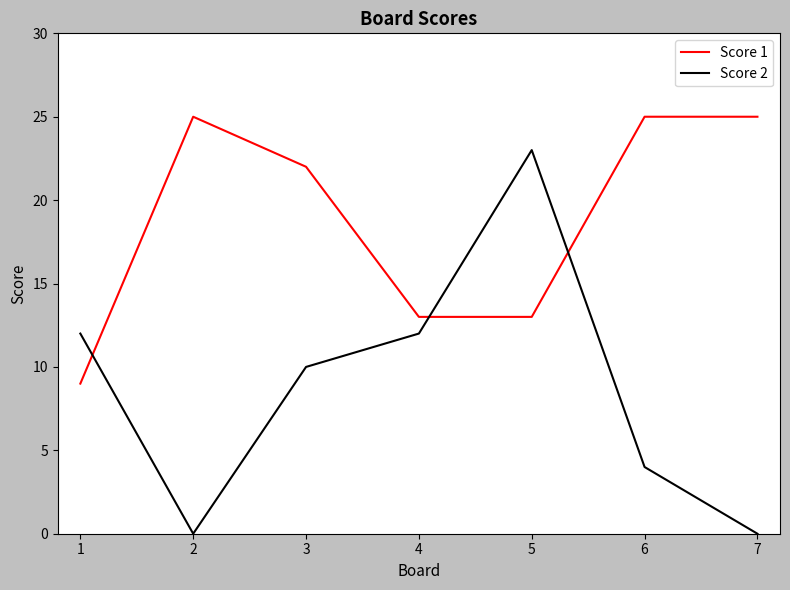

Reading right to left, transcribe all the data shown in this chart.

Score 1: 7=25	6=25	5=13	4=13	3=22	2=25	1=9
Score 2: 7=0	6=4	5=23	4=12	3=10	2=0	1=12